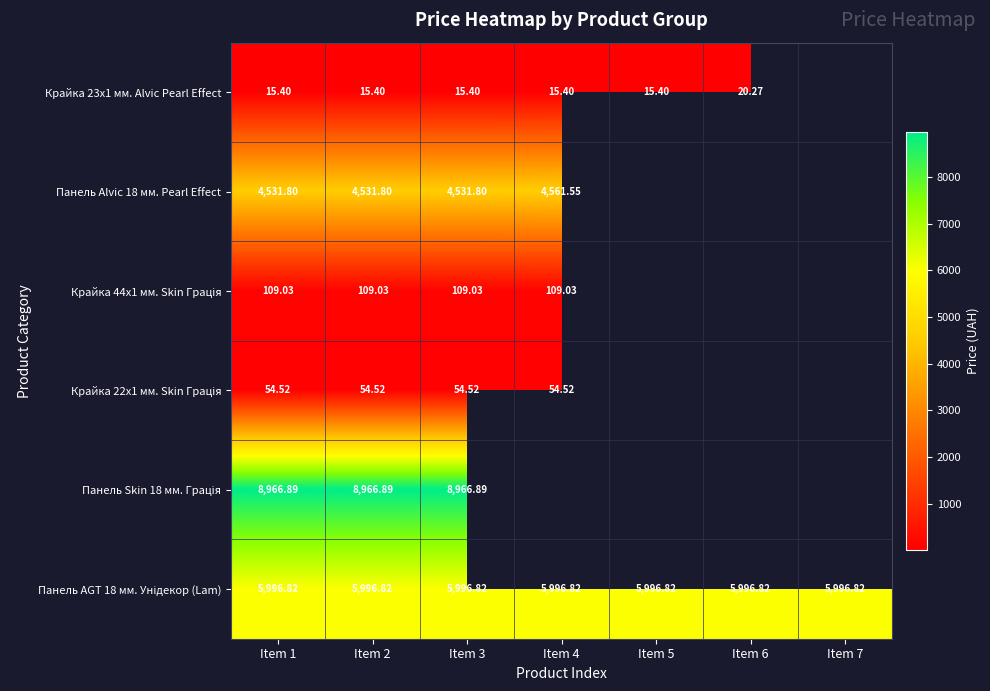

List the series in order of their peak value, highest first.

Панель Skin 18 мм. Грація, Панель AGT 18 мм. Унідекор (Lam), Панель Alvic 18 мм. Pearl Effect, Крайка 44x1 мм. Skin Грація, Крайка 22x1 мм. Skin Грація, Крайка 23x1 мм. Alvic Pearl Effect